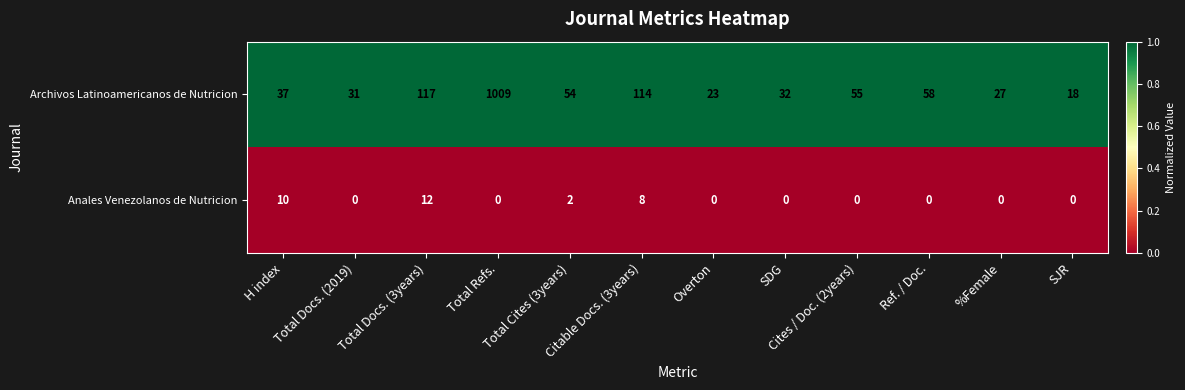

Count the number of categories in the chart.

12